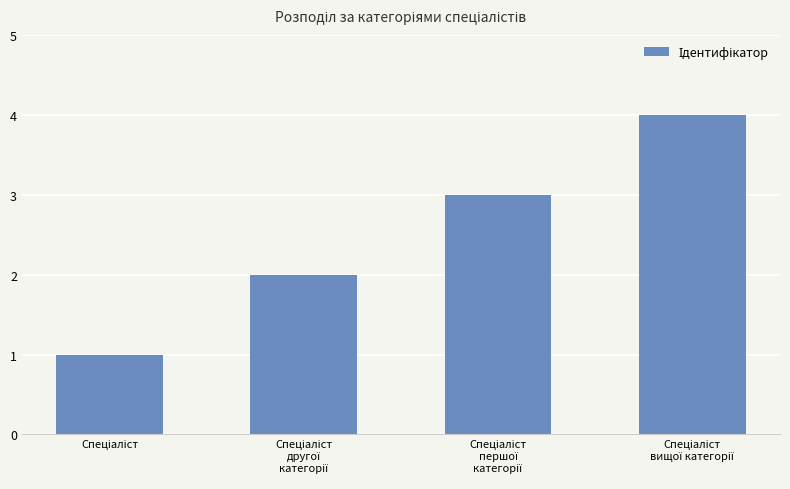

What is the sum of all values?

10